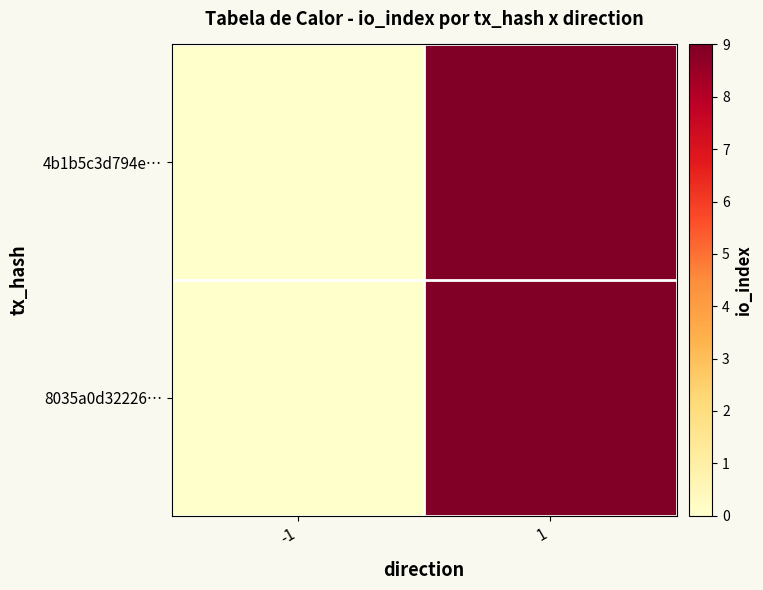

Reading left to right, extract all data points from this chart.

4b1b5c3d794e…: -1=0	1=9
8035a0d32226…: -1=0	1=9